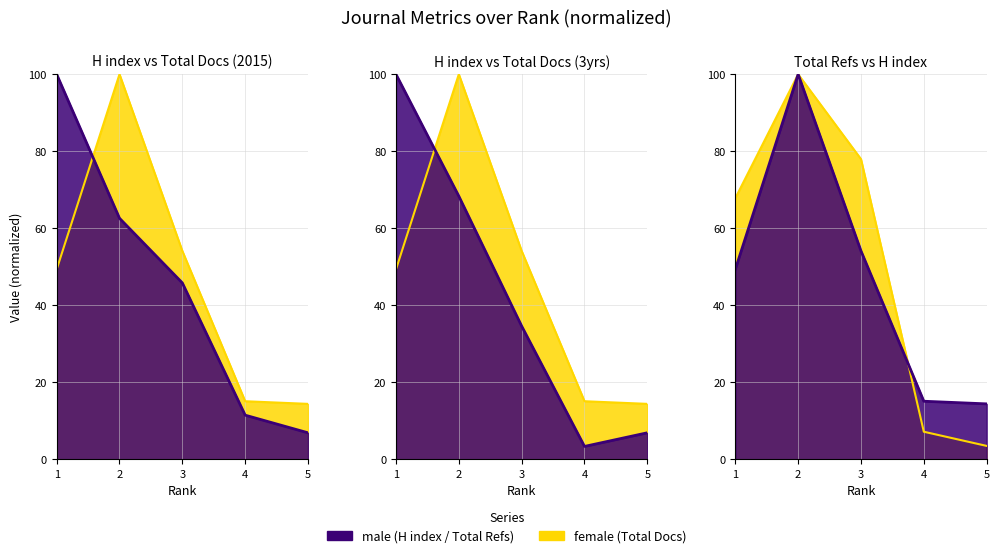

At which label does Total Docs. (3years) reach its peak?

1